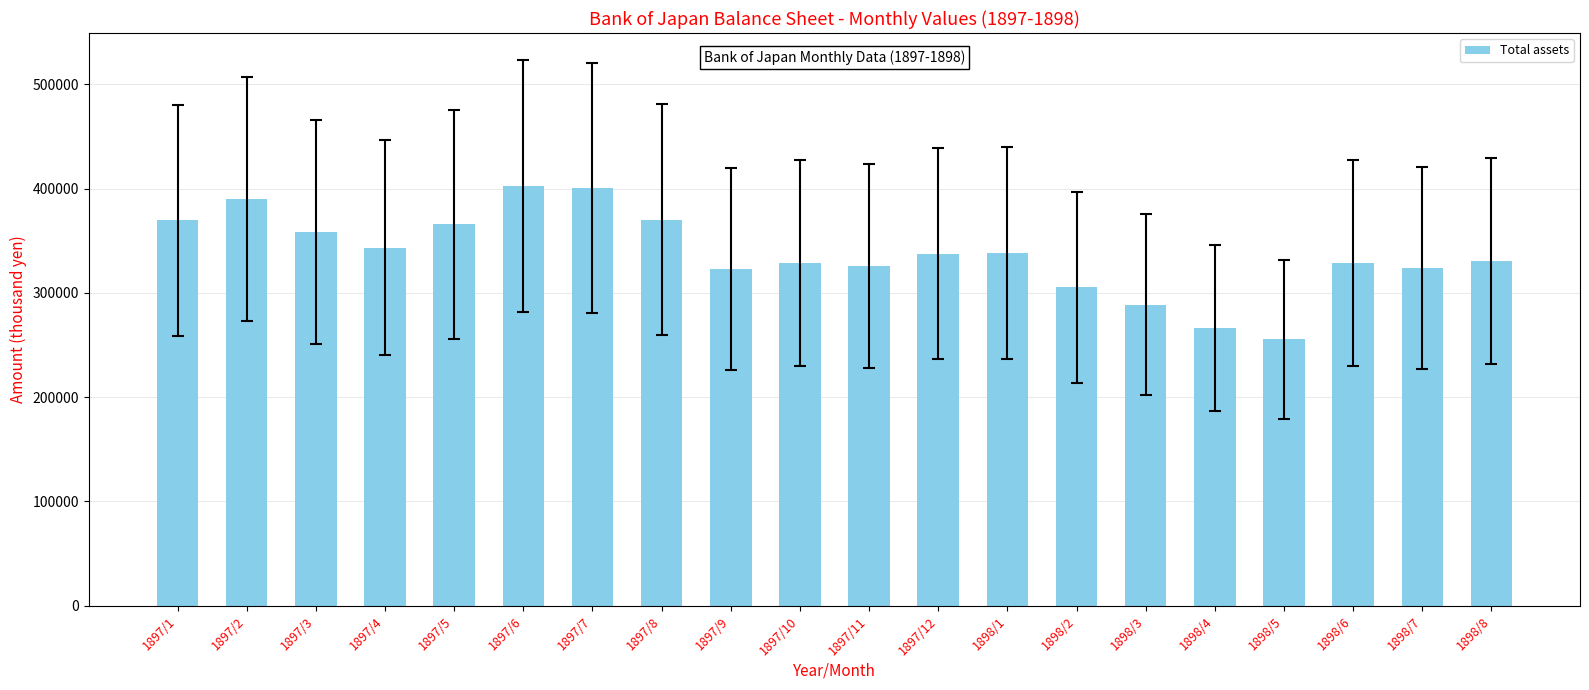

The value at 1897/2 is 390273. True or false?

True